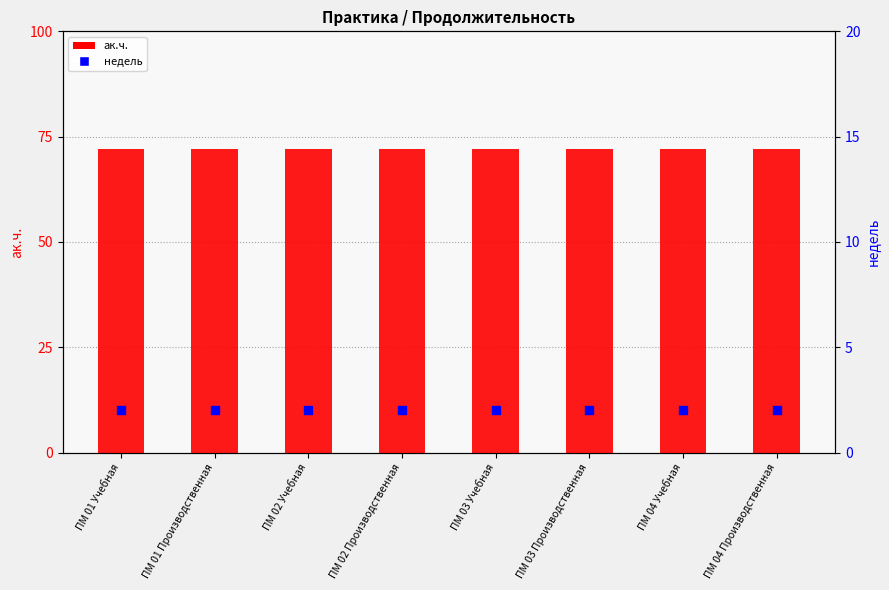

At how many categories does at least one series exceed 39?

8